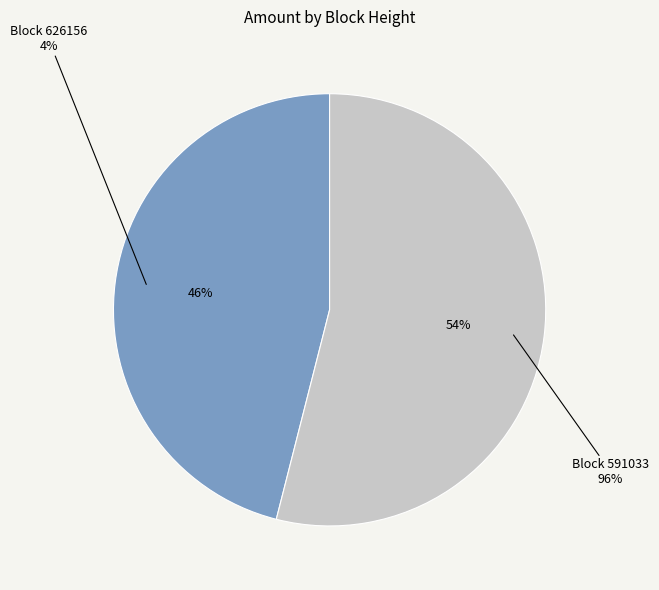

What percentage is the 591033 slice, to the nearest percent?

54%